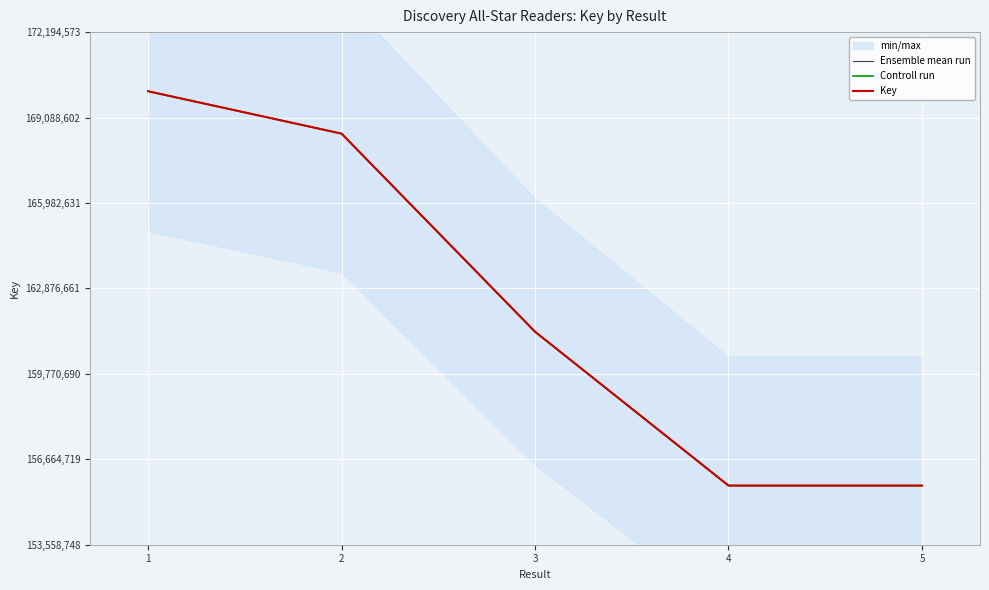

At how many categories does at least one series exceed 164084899?

2